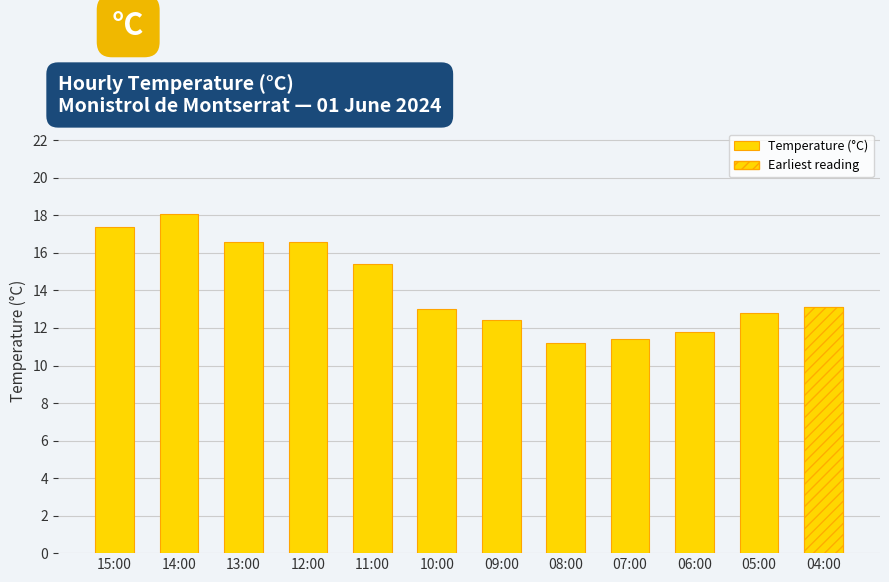

How many bars are there in total?

12